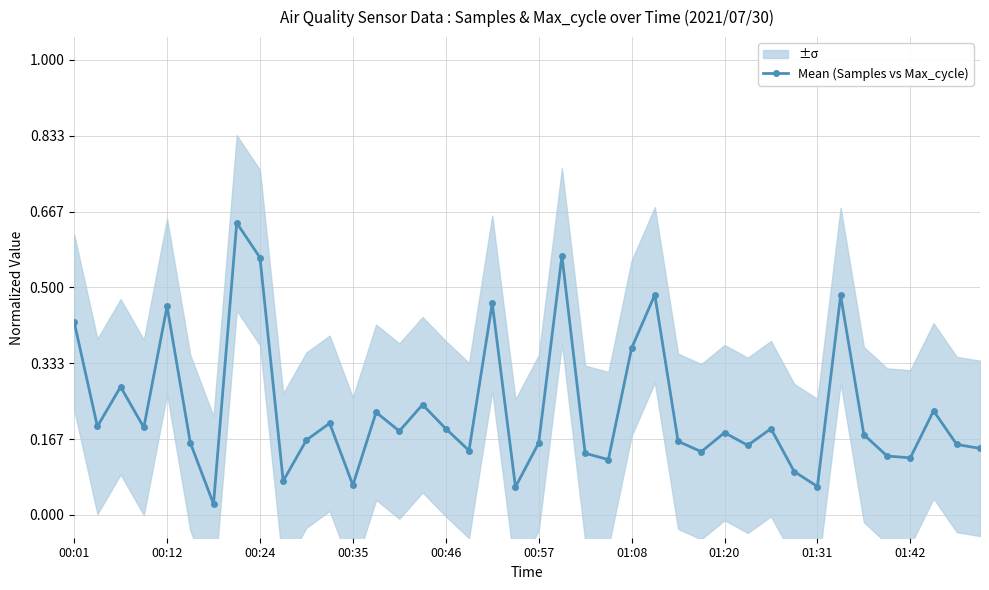

How many interior local peaks (higher than both neighbors) does the data have?

13